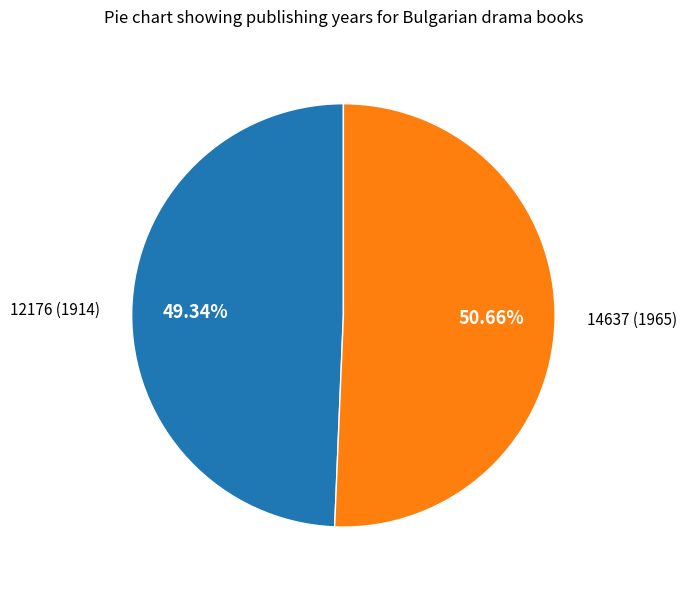

Is there any slice that represents more than half of the pie?

Yes